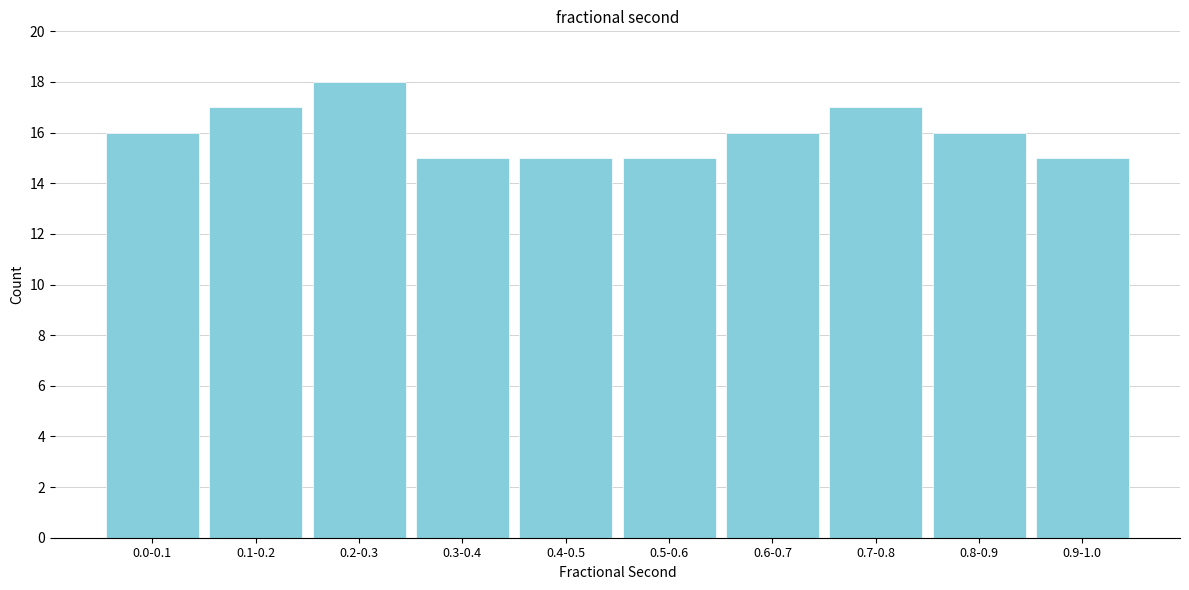

Reading left to right, extract all data points from this chart.

16	17	18	15	15	15	16	17	16	15